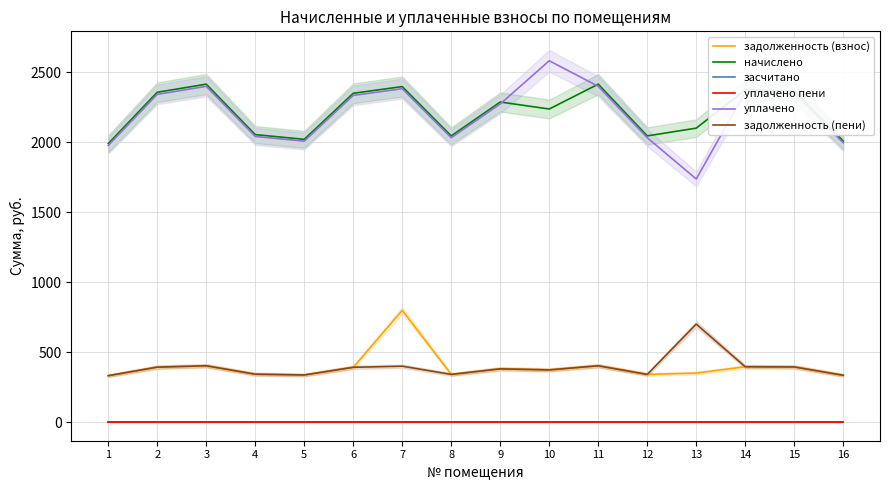

Which series has the largest total across all categories?

начислено